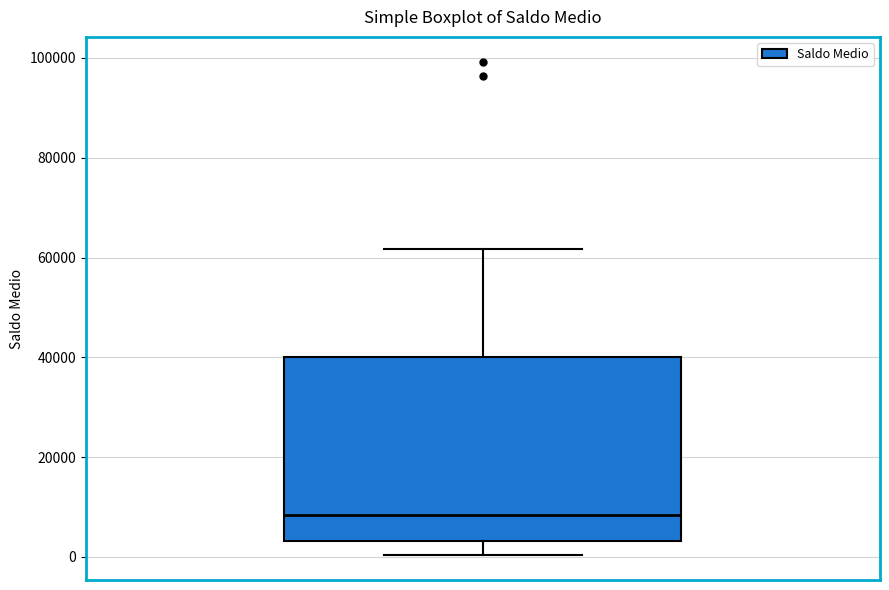

Transcribe this box plot: give where the median line is, the range the box spans, and where the two whiskers end, as read against the y-axis. The values are not printed on the chart, so give them approximately, as read against the axis.

median 8000, box 4000 to 40000, whiskers 0 to 62000